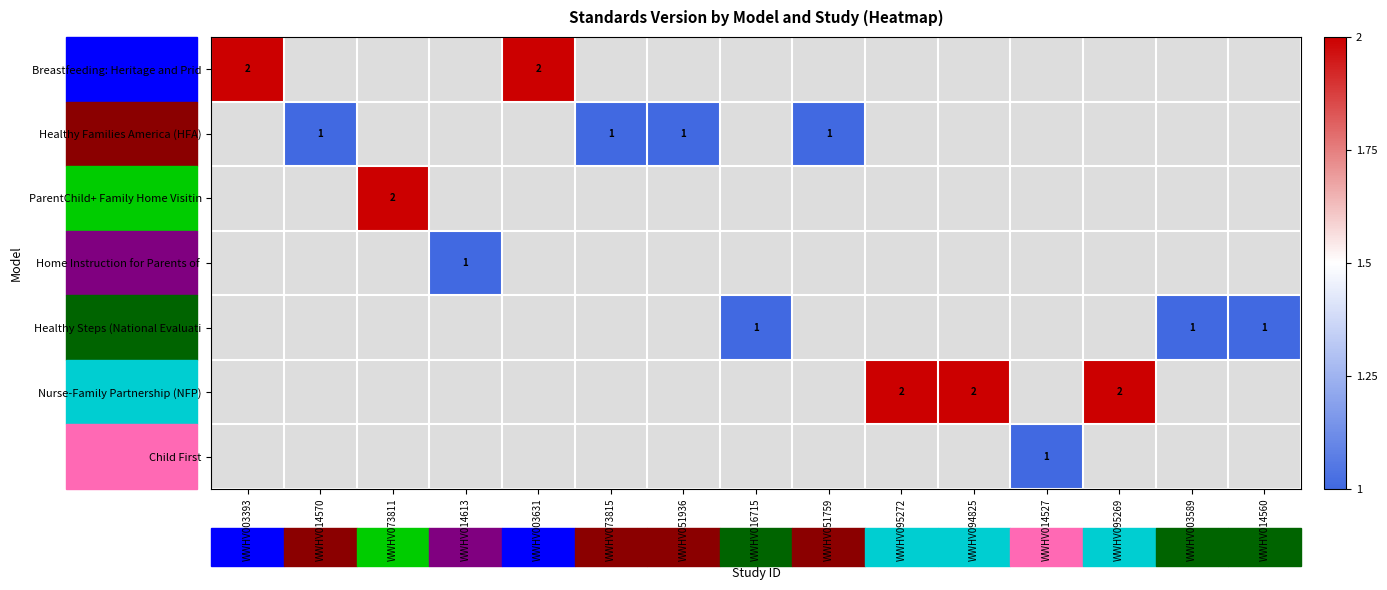

How many values in Child First are above zero?

1